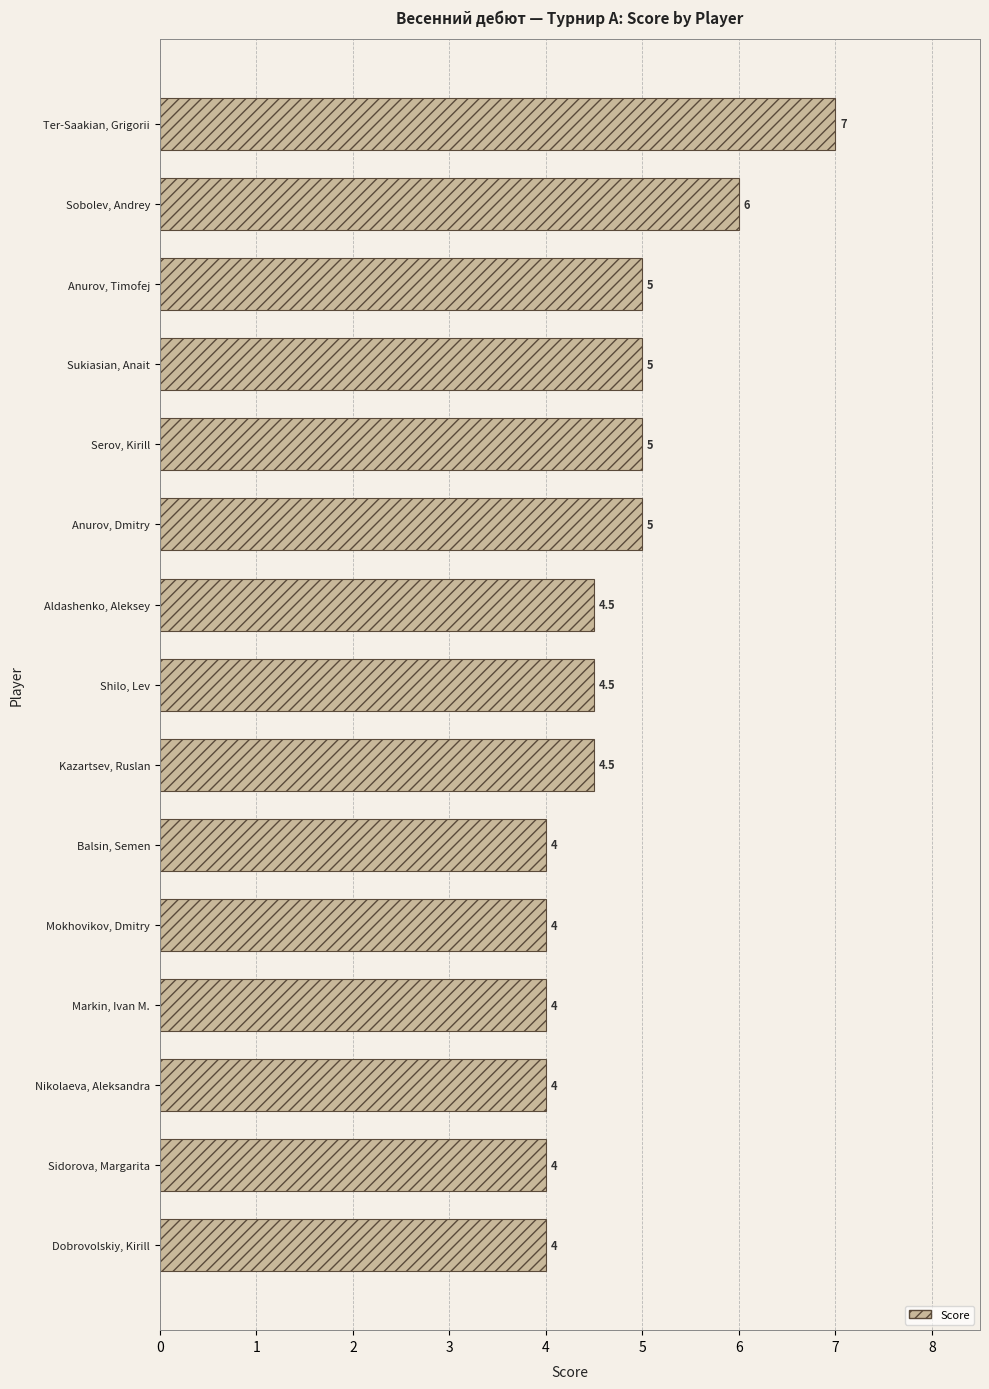

Reading top to bottom, list all the values displayed in this chart.

7.0	6.0	5.0	5.0	5.0	5.0	4.5	4.5	4.5	4.0	4.0	4.0	4.0	4.0	4.0